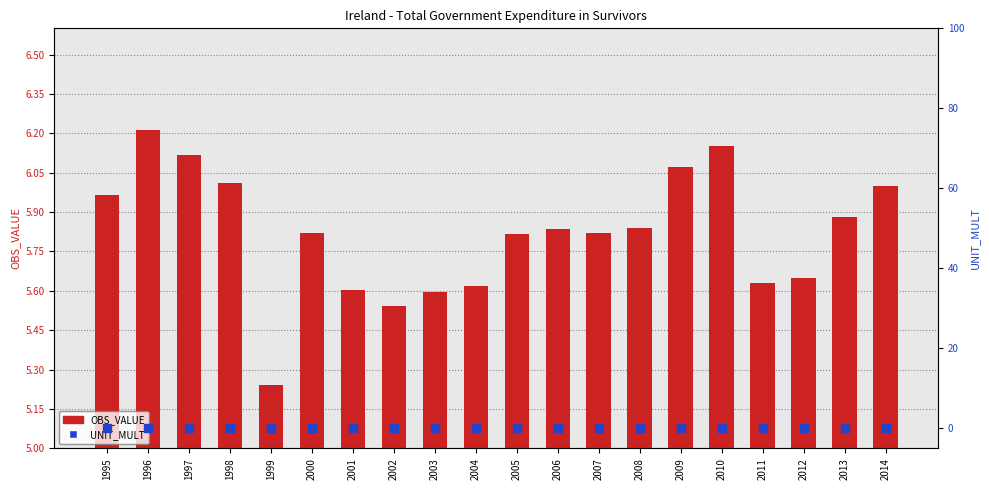

At which category is the sum across all series the highest?

1996